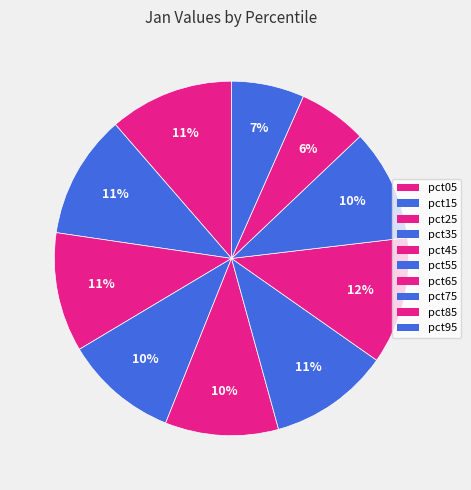

Which slice is the smallest?

pct85